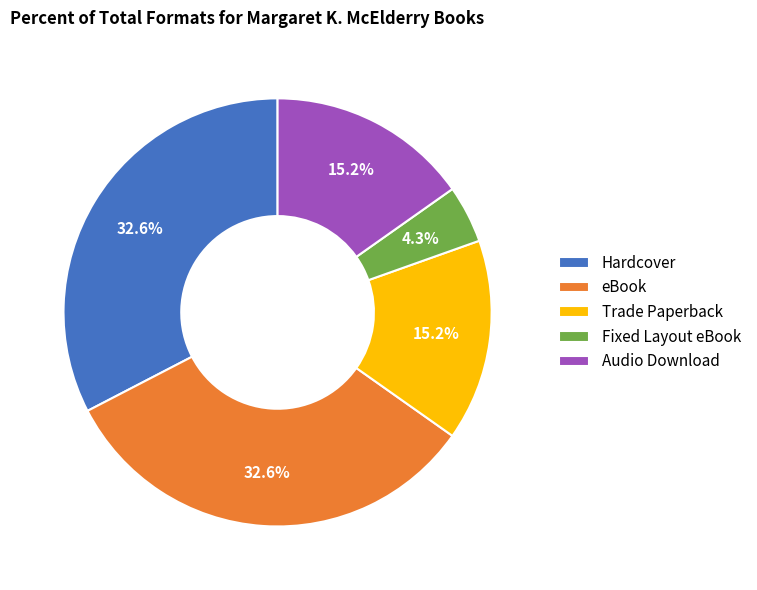

True or false: eBook accounts for 44% of the total.

False